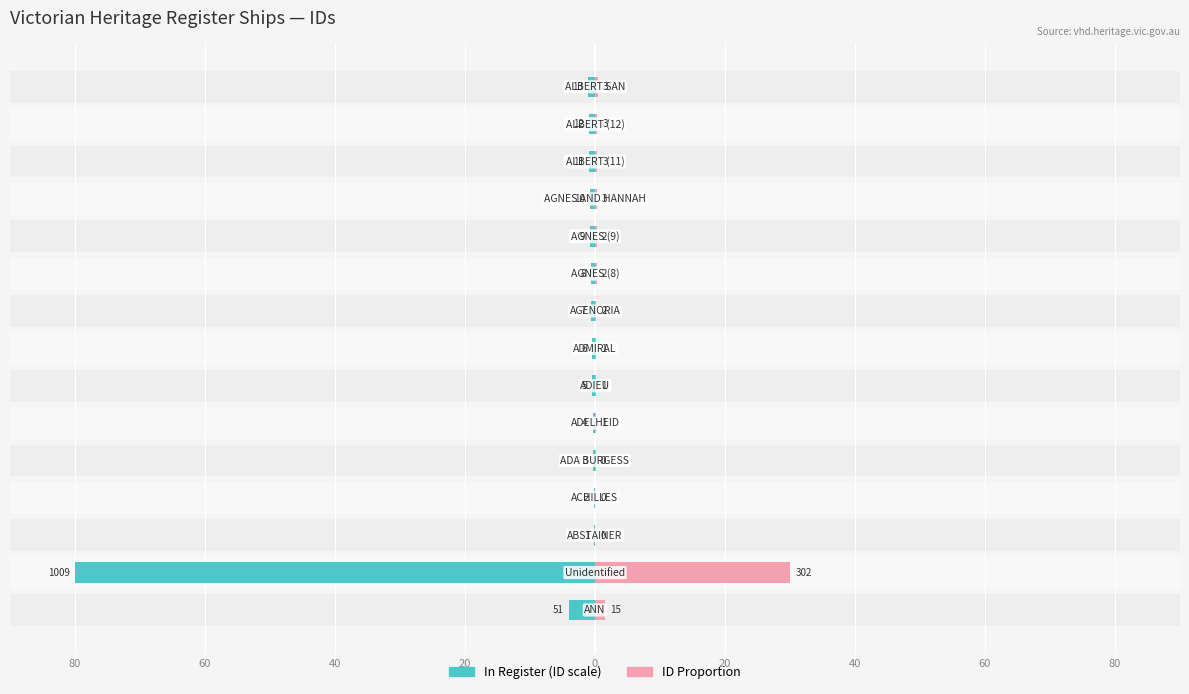

What is the spread (max minus min) of values at 80?

2.5